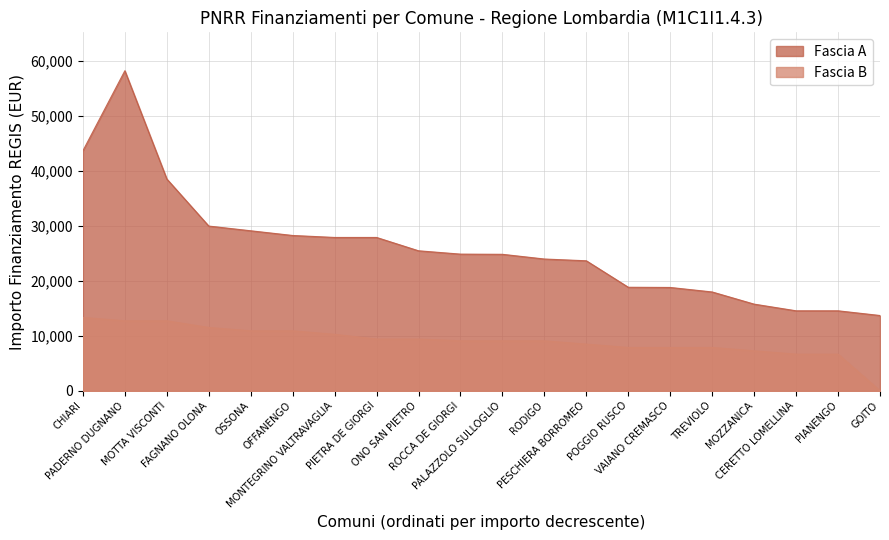

Does the chart have visible grid lines?

Yes